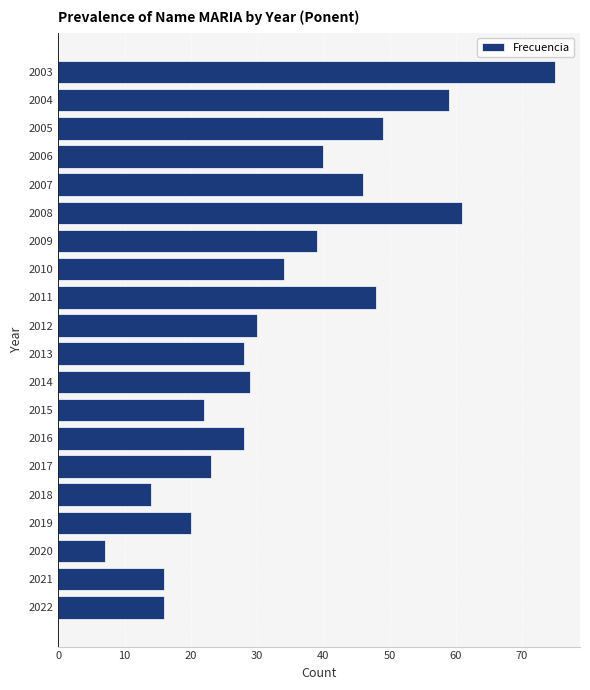

What is the difference between the maximum and second lowest values?

61